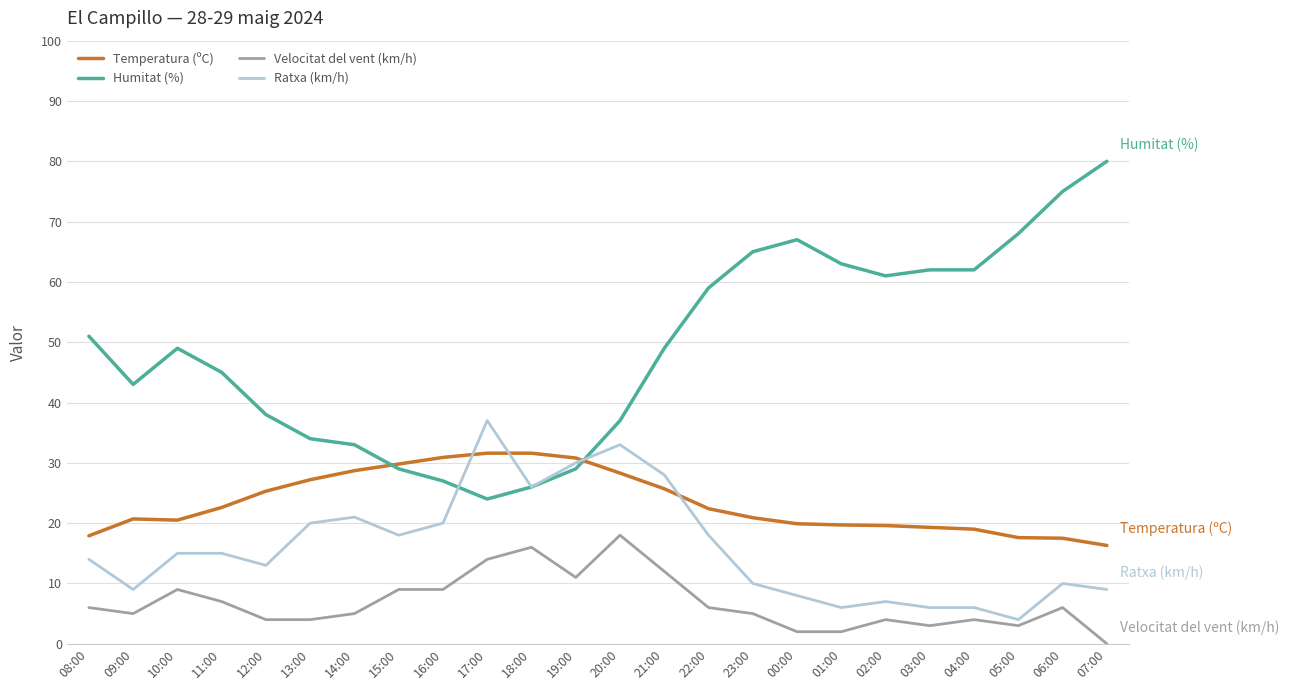

What are all the series names shown in the legend?

Temperatura (ºC), Humitat (%), Velocitat del vent (km/h), Ratxa (km/h)